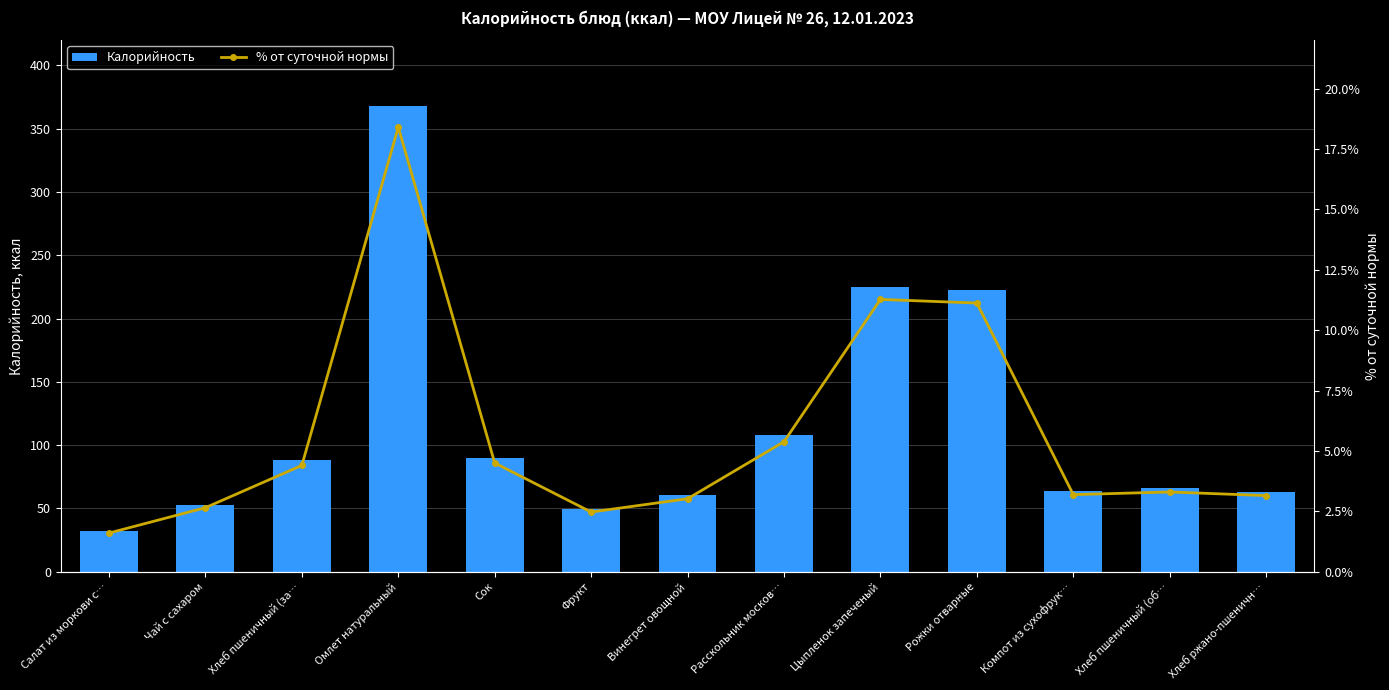

The value of Калорийность at Хлеб пшеничный (об… is 33.7. True or false?

False